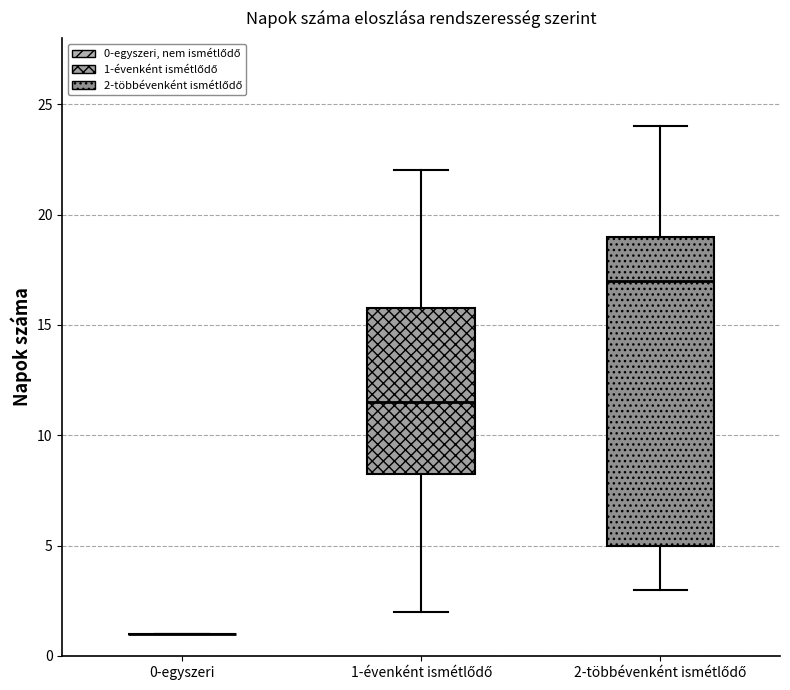

Reading left to right, transcribe this box plot: for each box, give where its median line is, the range the box spans, and where its two whiskers end, as read against the y-axis. The values are not printed on the chart, so give them approximately, as read against the axis.

0-egyszeri: box collapsed to a line at 1.0, whiskers 1.0 to 1.0
1-évenként ismétlődő: median 11.5, box 8.5 to 16.0, whiskers 2.0 to 22.0
2-többévenként ismétlődő: median 17.0, box 5.0 to 19.0, whiskers 3.0 to 24.0